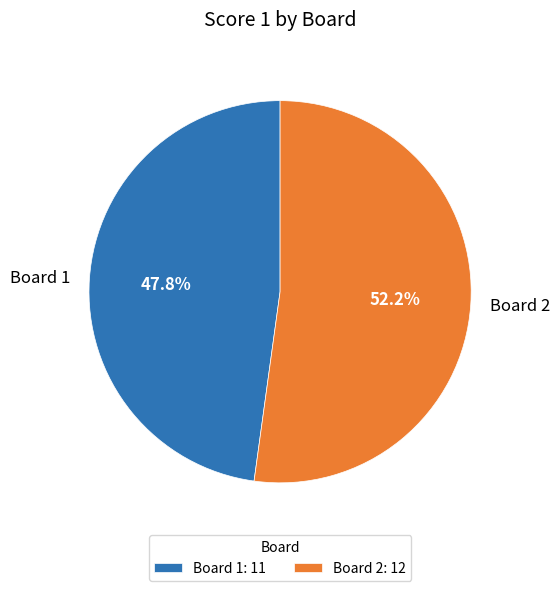

To the nearest percent, what portion does Board 1 represent?

48%